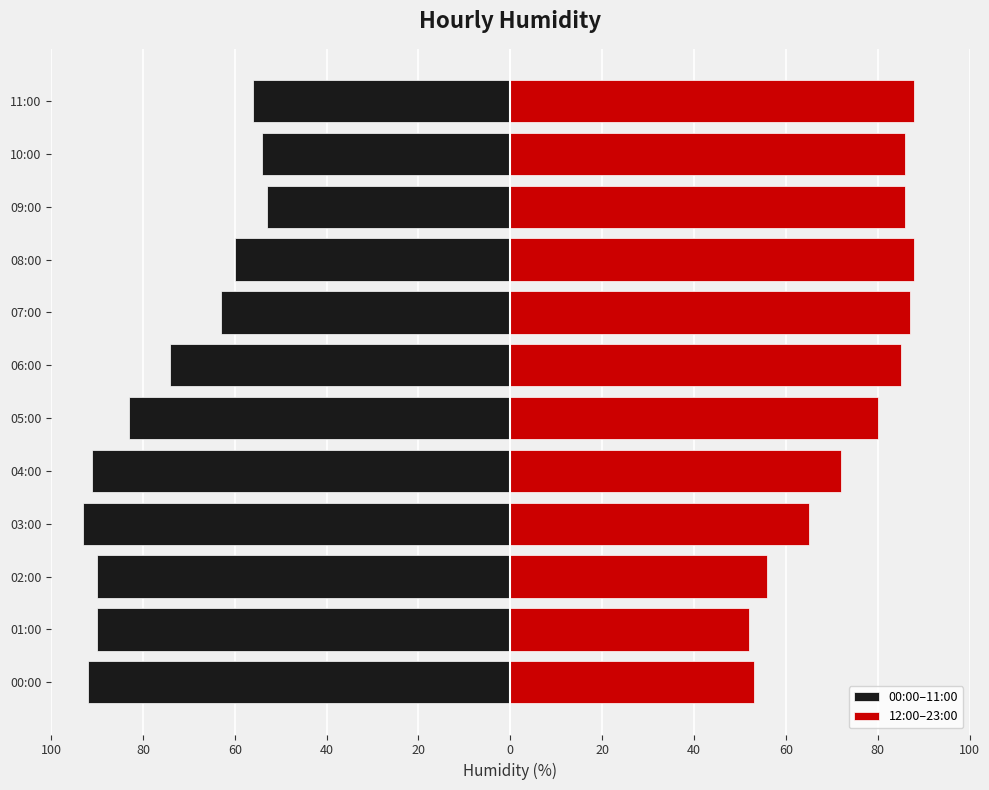

Is it true that 12:00–23:00 equals 31 at 80?

False